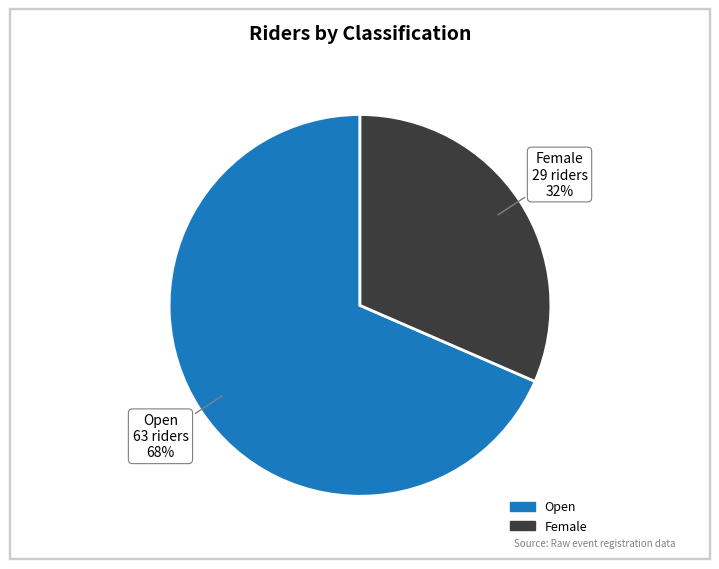

To the nearest percent, what is the average slice percentage?

50%